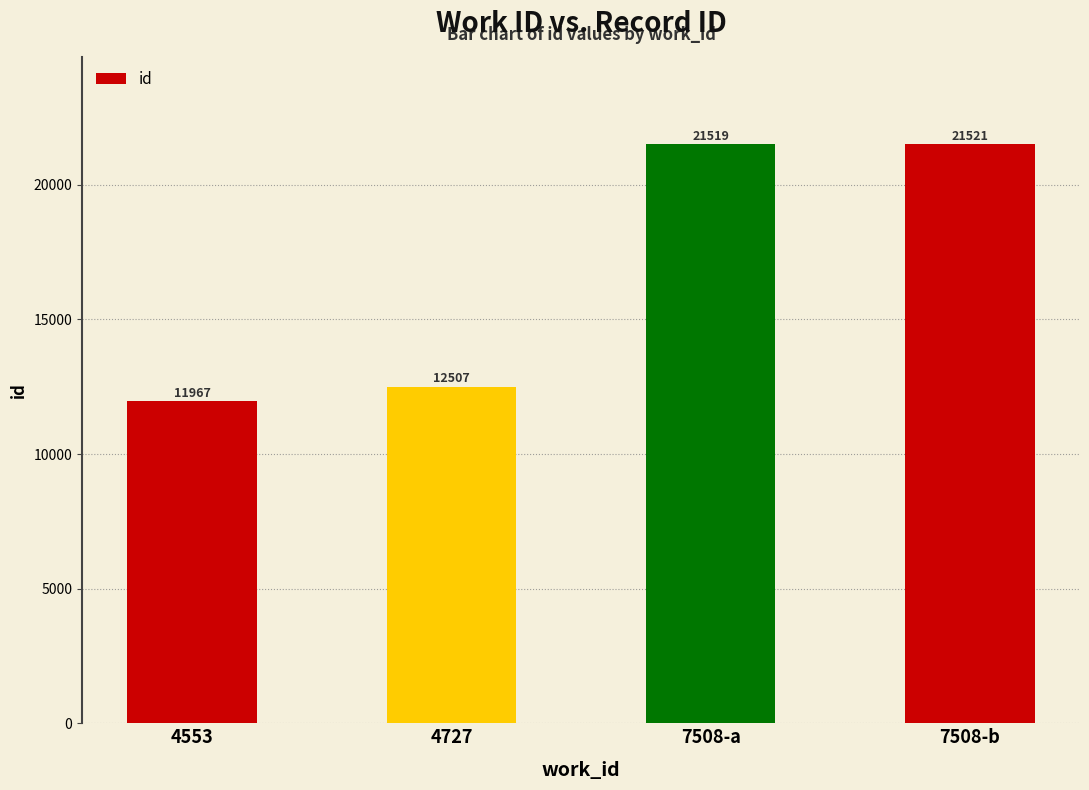

What is the greatest value displayed?

21521